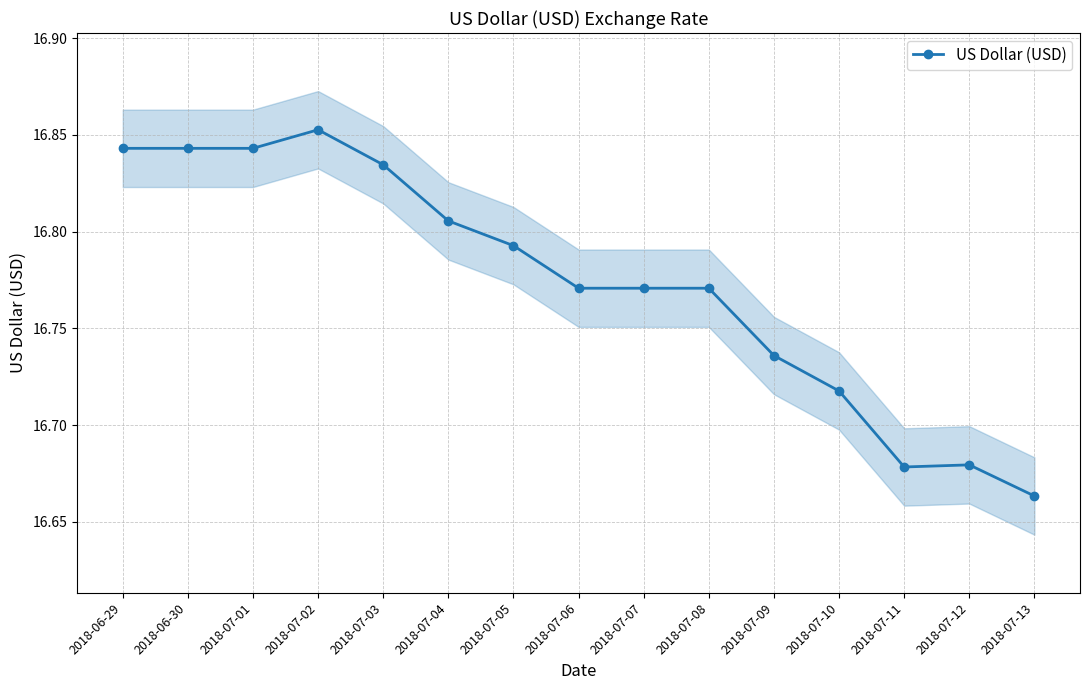

What is the maximum value shown in the chart?

16.9